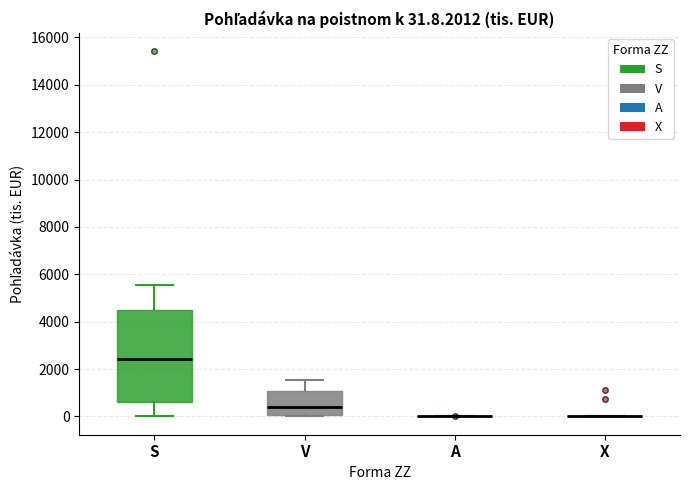

Which box is the tallest, from its lower edge to its upper edge?

S